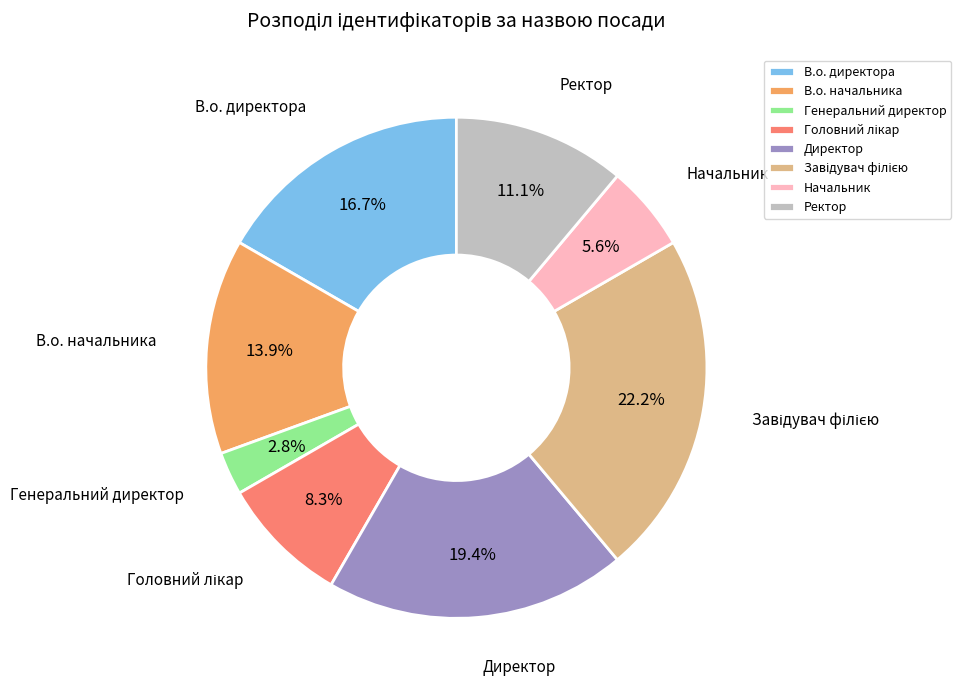

Which category has the smallest portion of the pie?

Генеральний директор